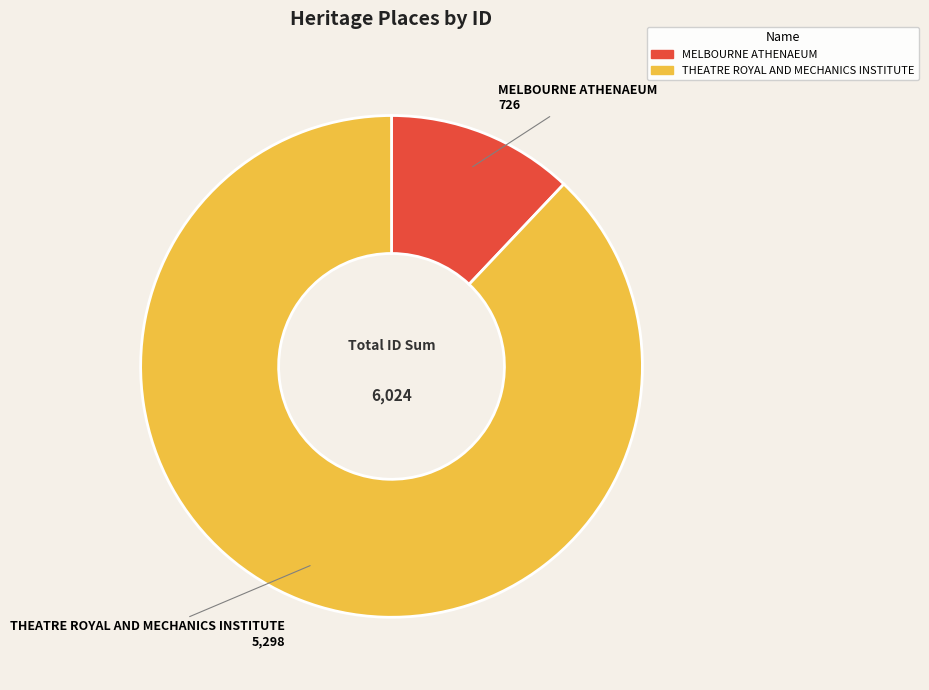

Between MELBOURNE ATHENAEUM and THEATRE ROYAL AND MECHANICS INSTITUTE, which is larger?

THEATRE ROYAL AND MECHANICS INSTITUTE